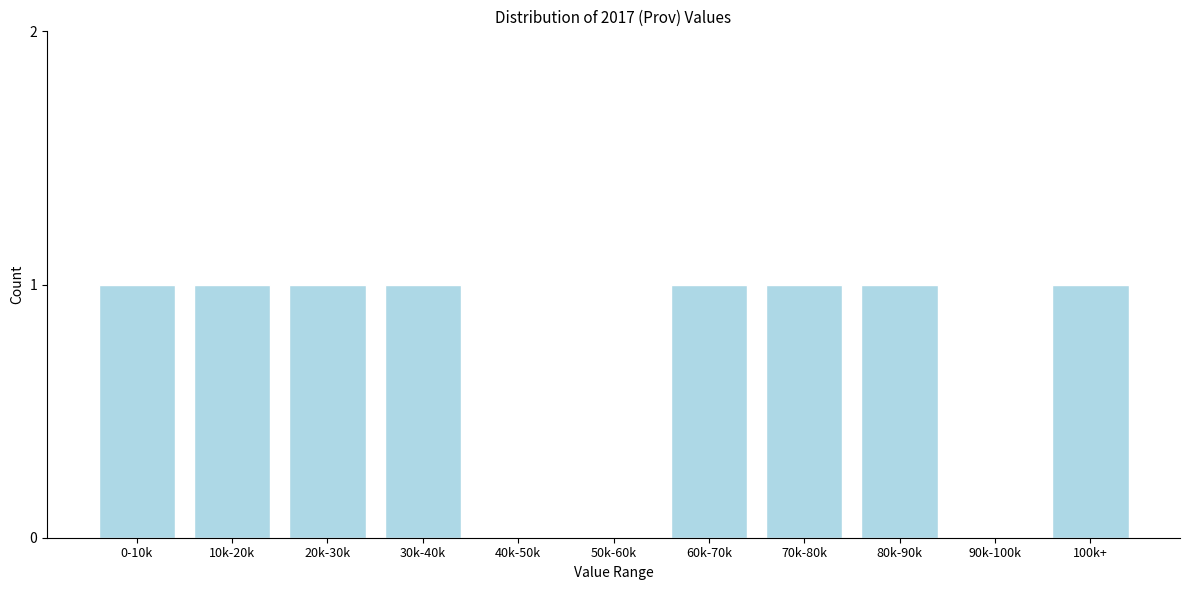

Reading left to right, transcribe all the data shown in this chart.

0-10k=1	10k-20k=1	20k-30k=1	30k-40k=1	40k-50k=0	50k-60k=0	60k-70k=1	70k-80k=1	80k-90k=1	90k-100k=0	100k+=1